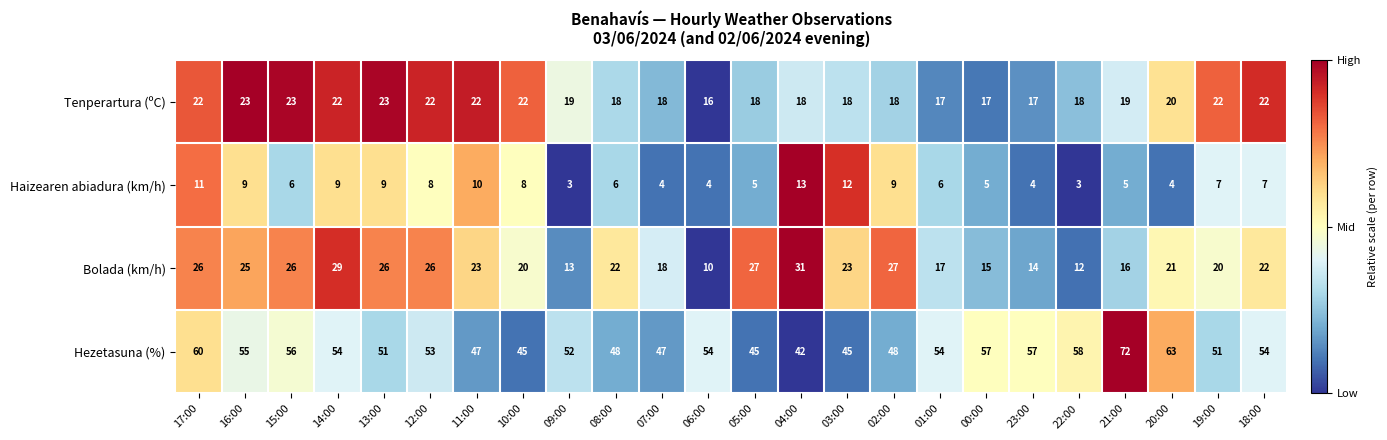

Which series has the largest range (max minus min)?

Hezetasuna (%)